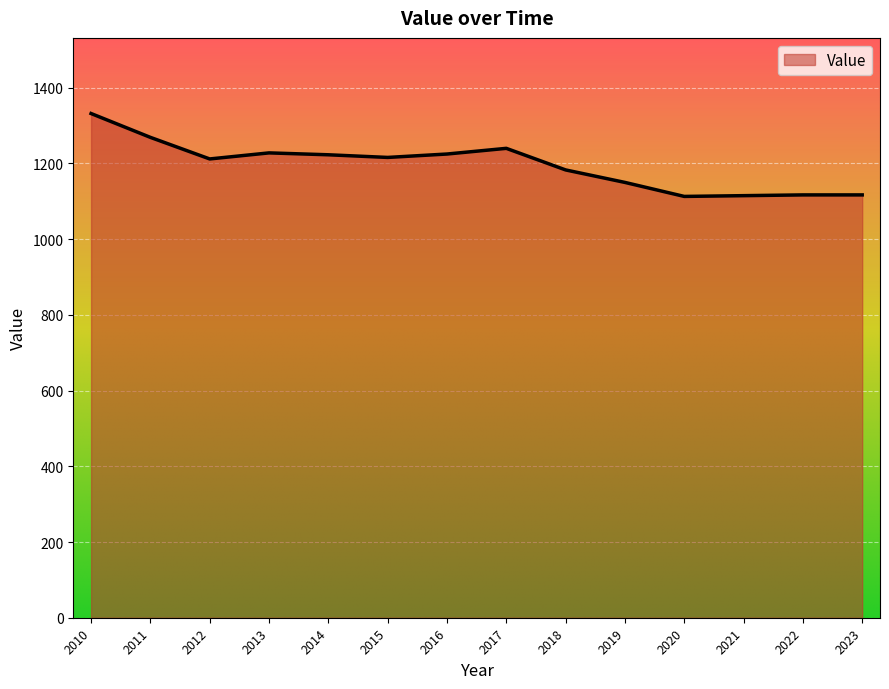

What is the difference between the second highest and second lowest values?

154